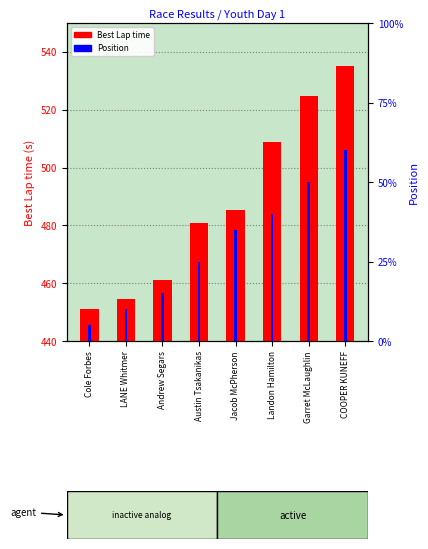

The value of Position at Austin Tsakanikas is 5.0. True or false?

True